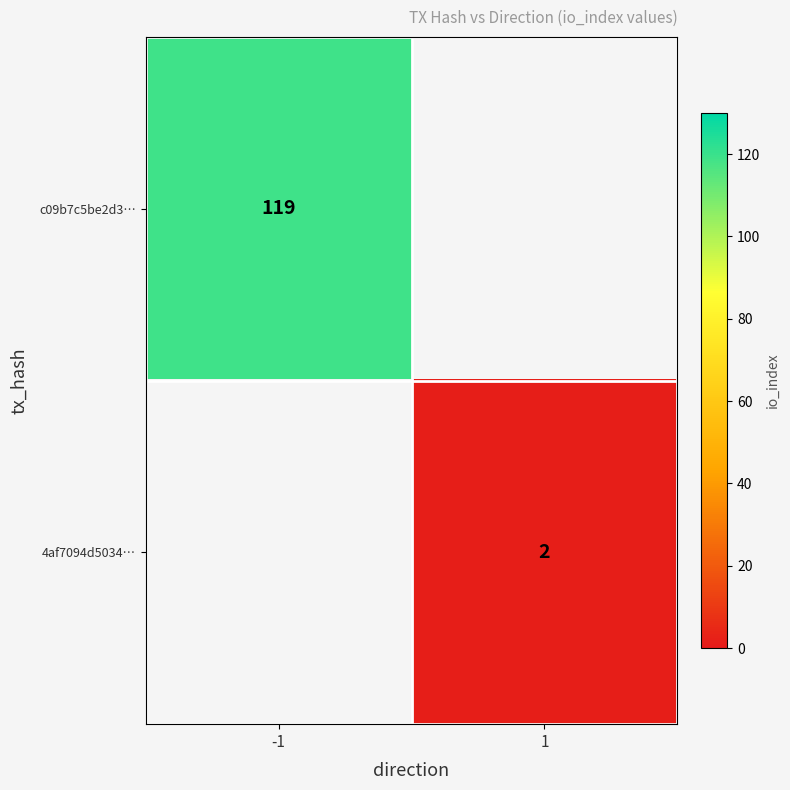

The value of 4af7094d5034… at 1 is 2. True or false?

True